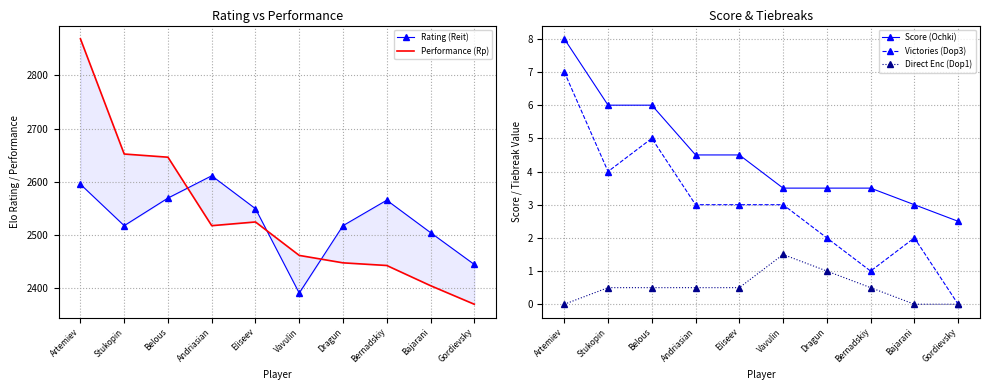

True or false: Rating (Reit) and Score (Ochki) intersect in this chart.

False